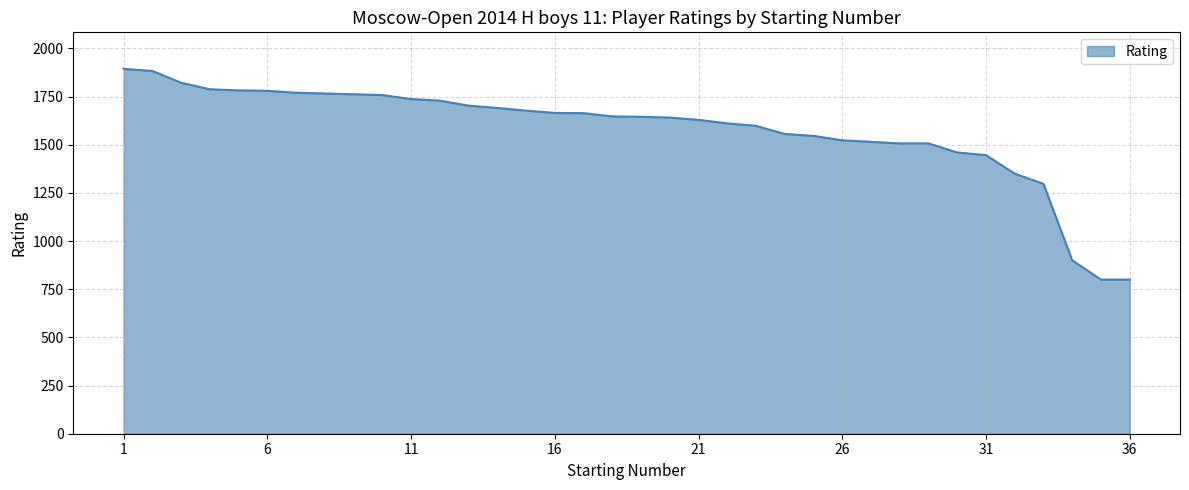

What is the minimum value shown in the chart?

800